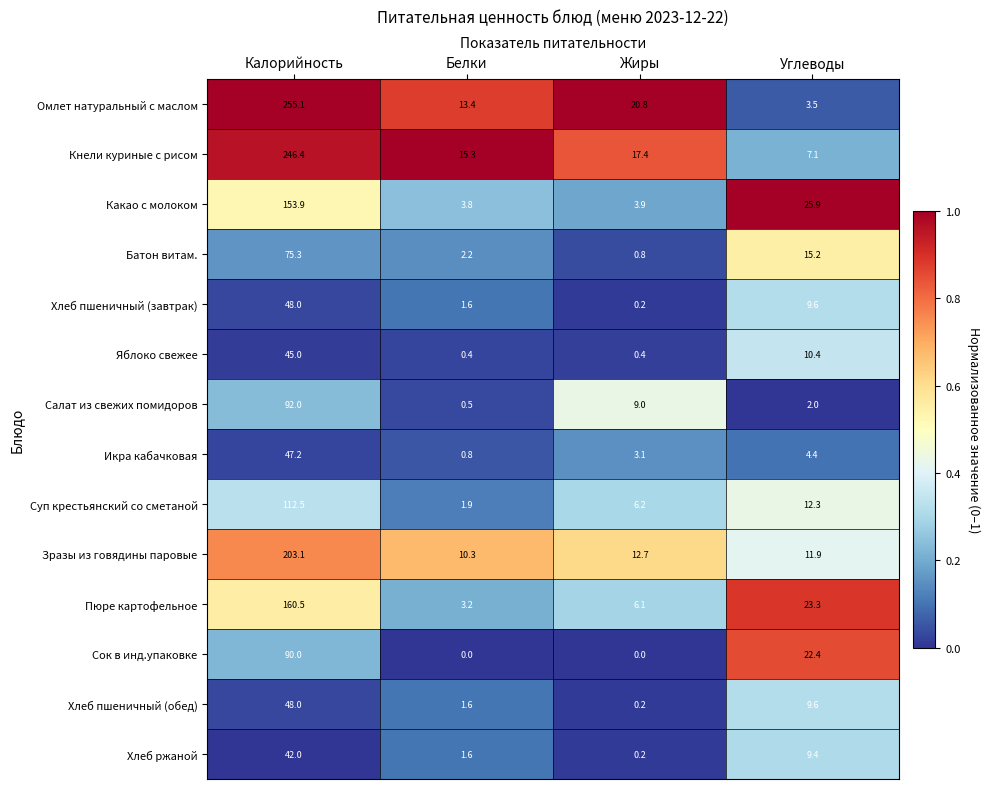

Which series has the widest spread of values?

Омлет натуральный с маслом